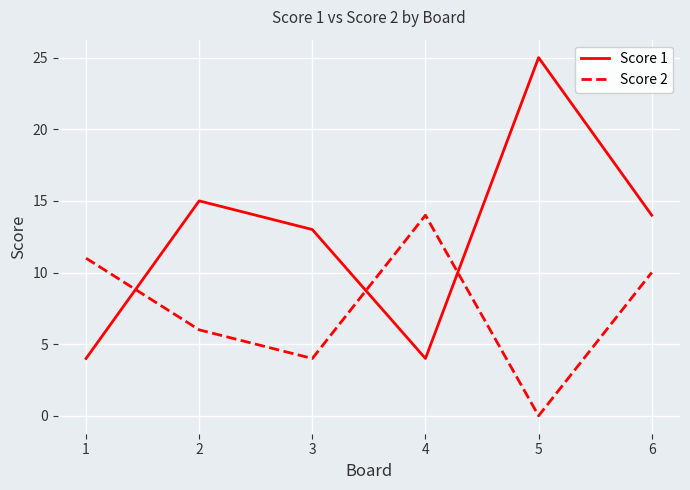

Rank the categories by Score 2 value from highest to lowest.

4, 1, 6, 2, 3, 5